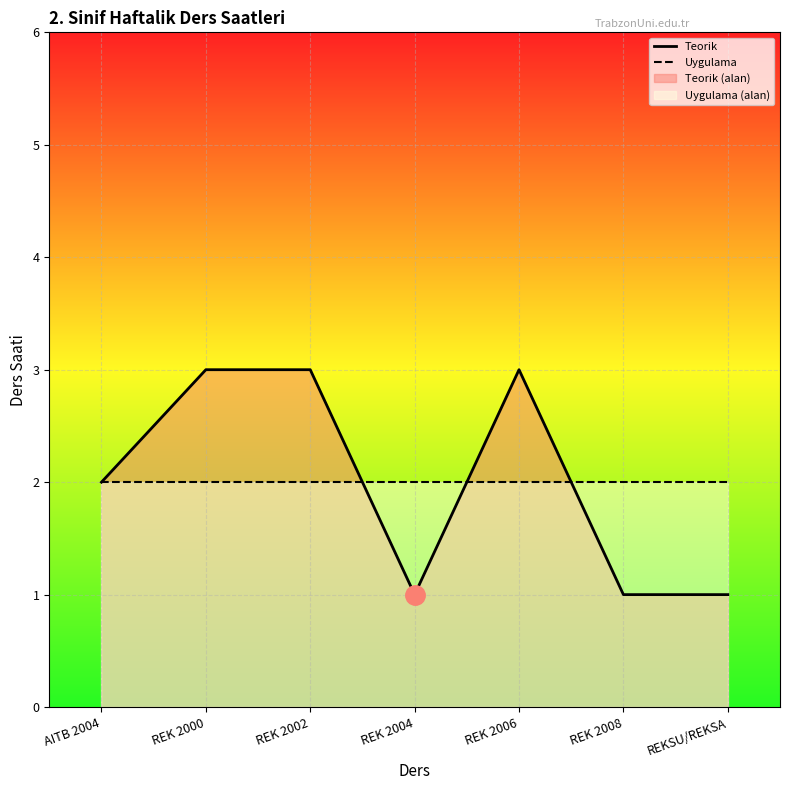

Reading left to right, extract all data points from this chart.

Teorik: 2	3	3	1	3	1	1
Uygulama: 2	2	2	2	2	2	2